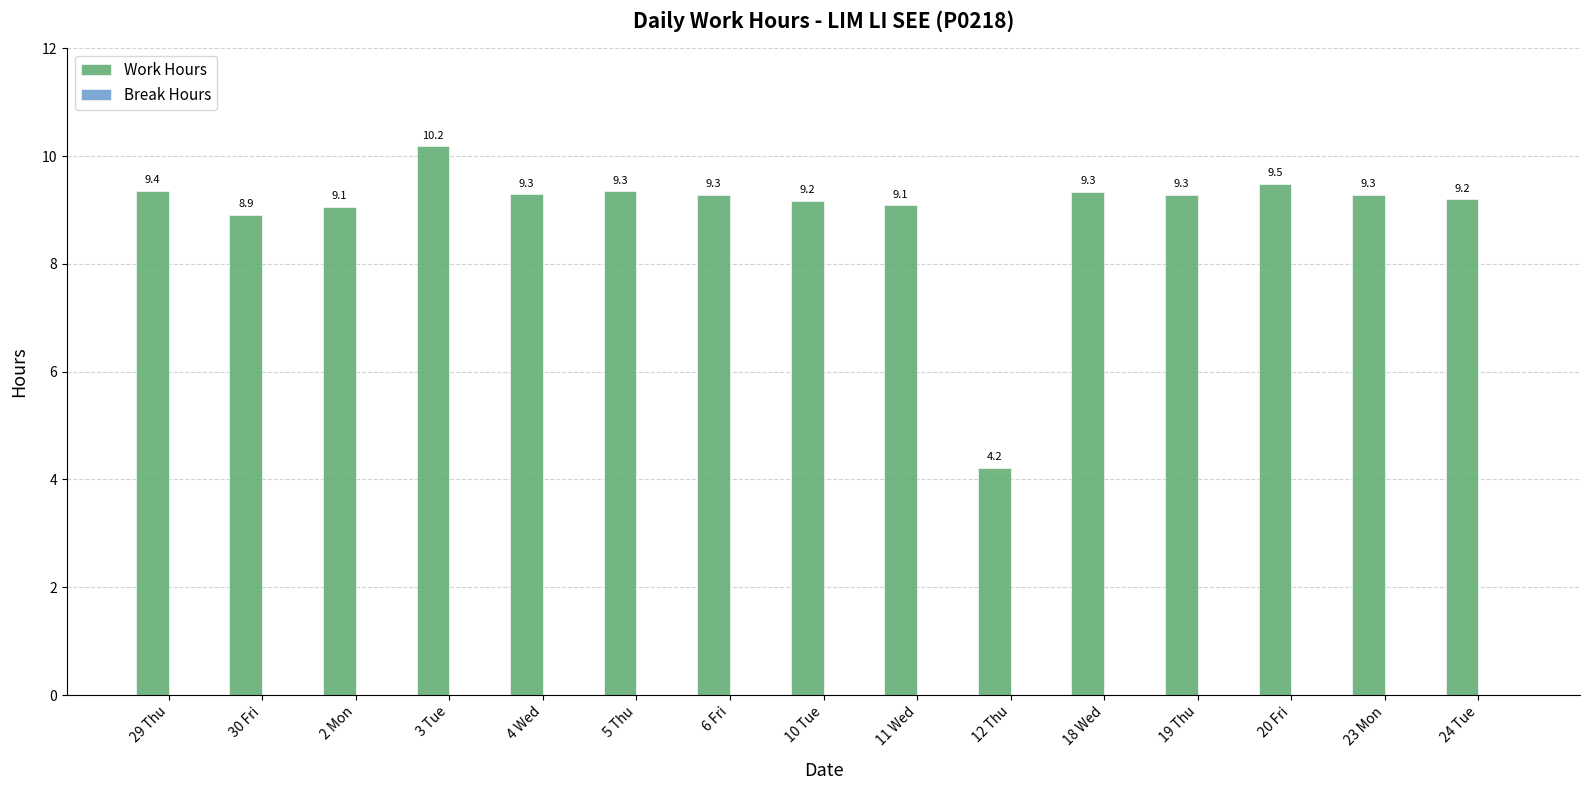

What is the sum of the values at 19 Thu and 30 Fri?

18.2